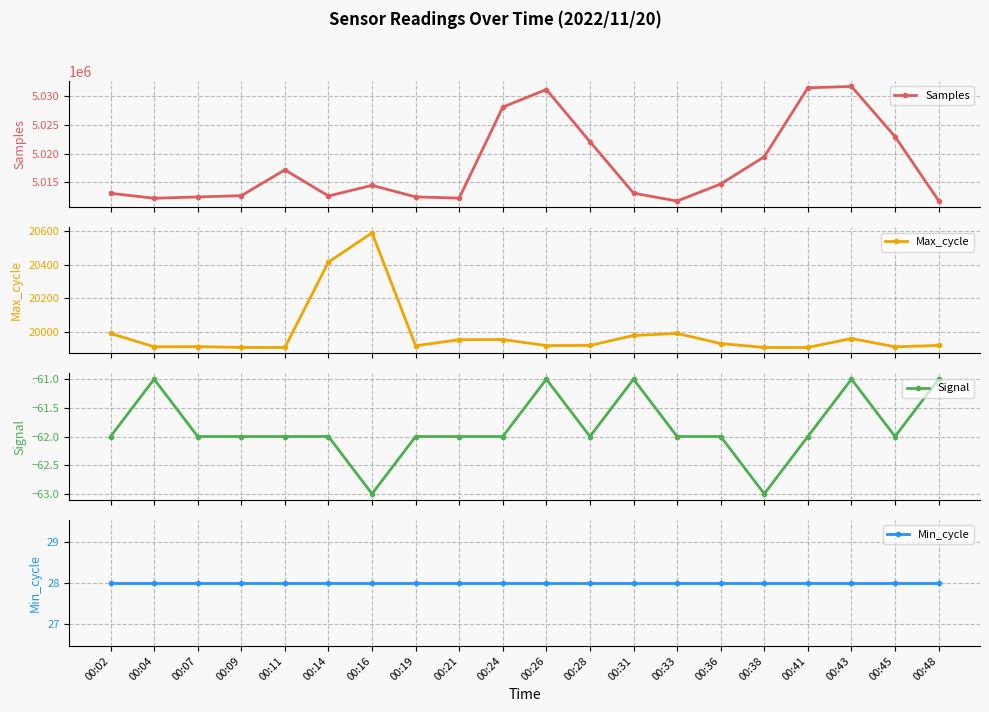

At which category does the chart reach its peak across all series?

00:43